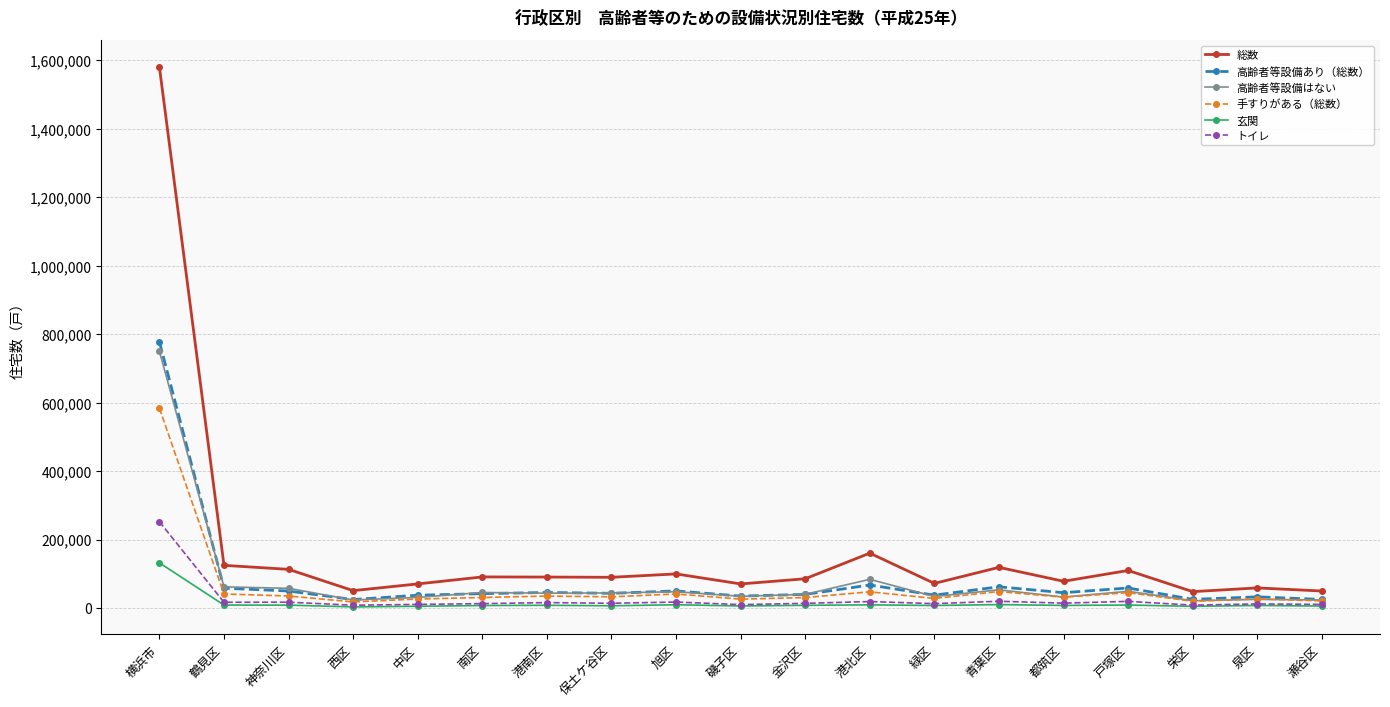

How many lines are shown in the chart?

6